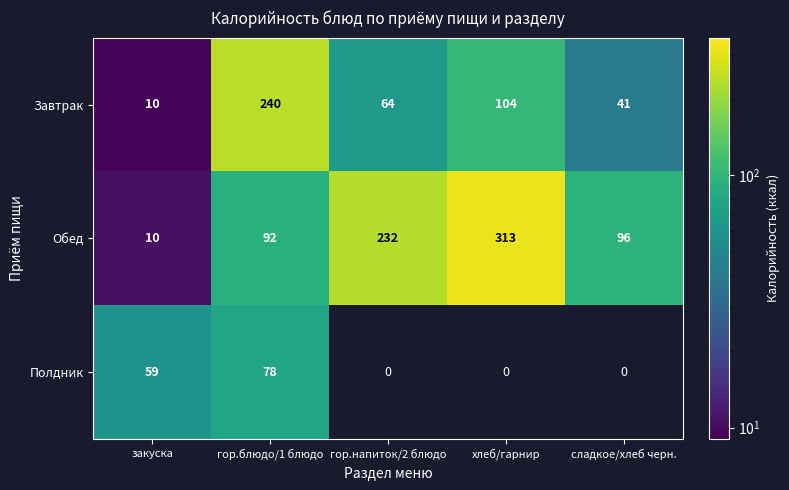

At which category is the sum across all series the highest?

гор.блюдо/1 блюдо